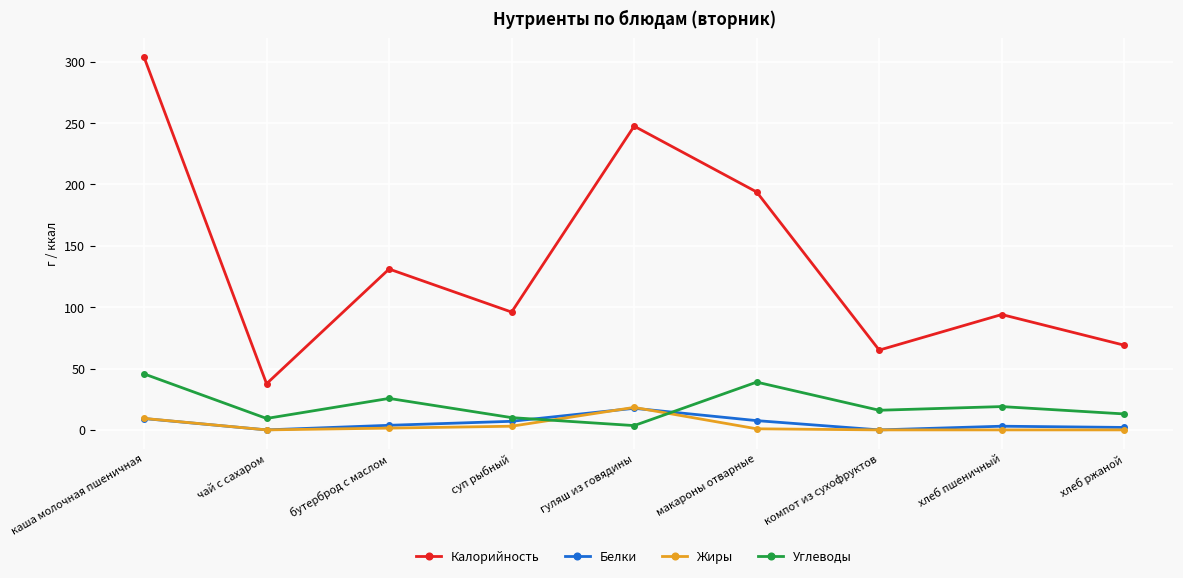

True or false: Белки and Калорийность cross at least once.

False